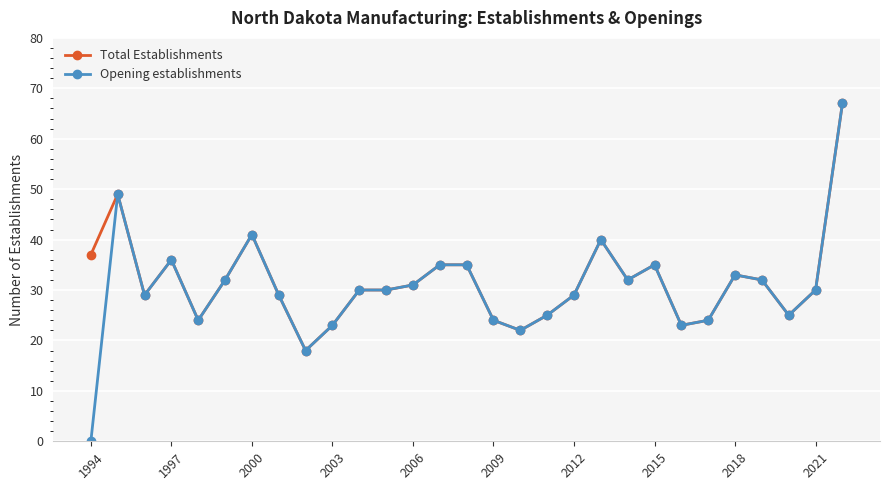

How many lines are shown in the chart?

2